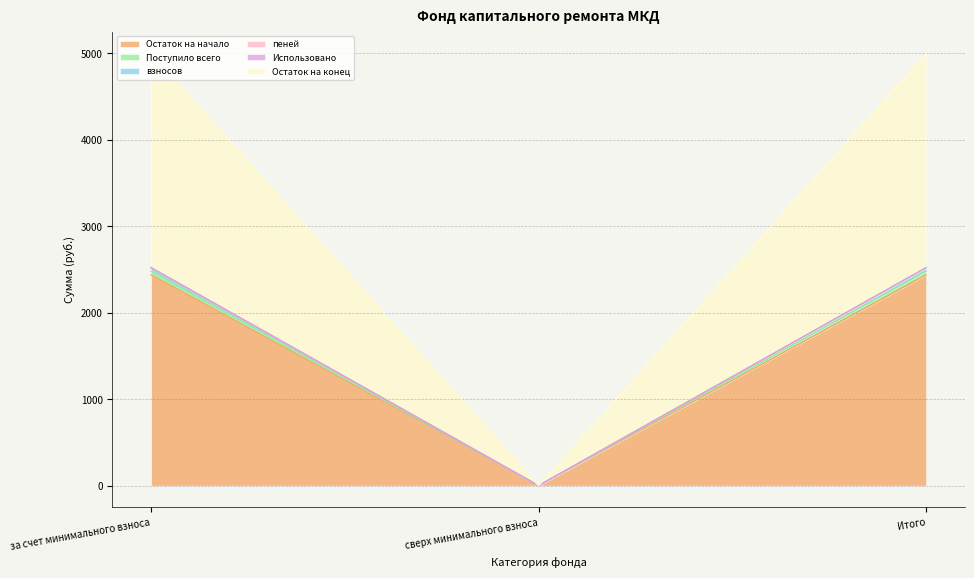

What is the greatest value displayed?

2521.2